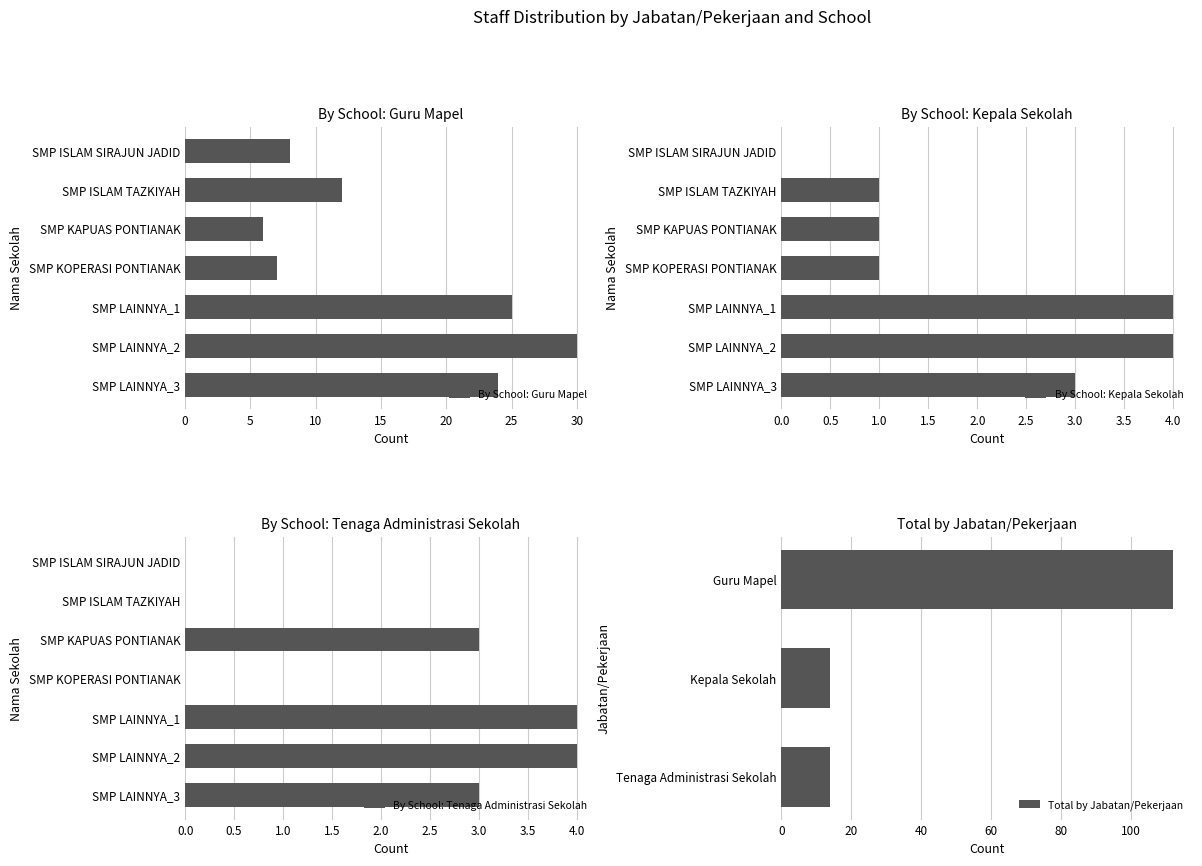

What position from the right is Tenaga Administrasi Sekolah?

1